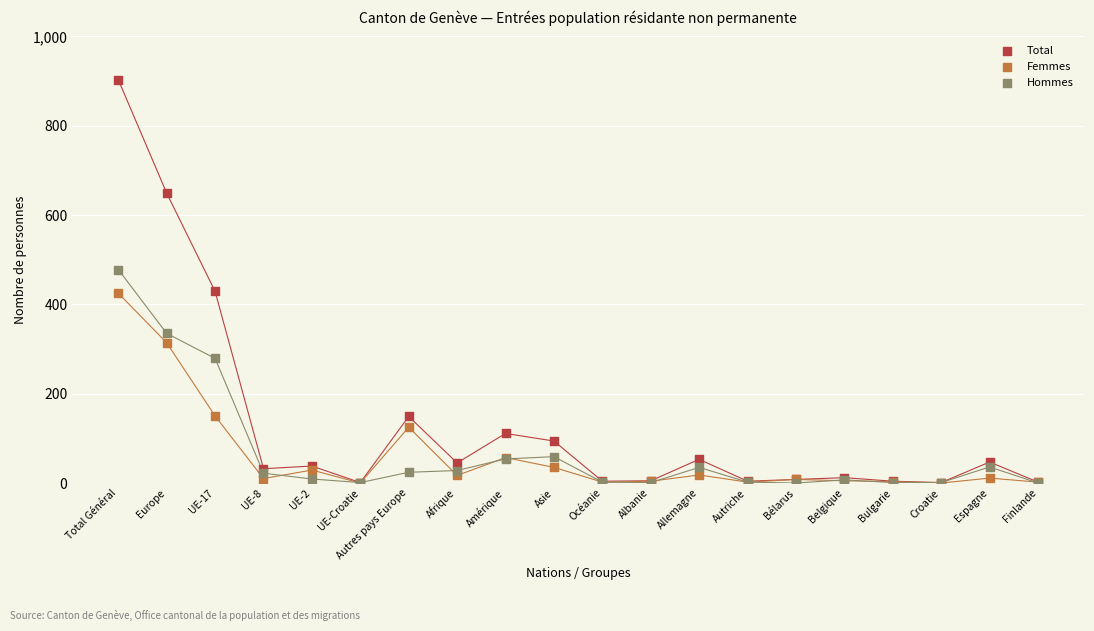

In the Hommes series, what Y value is closest to 239?

279